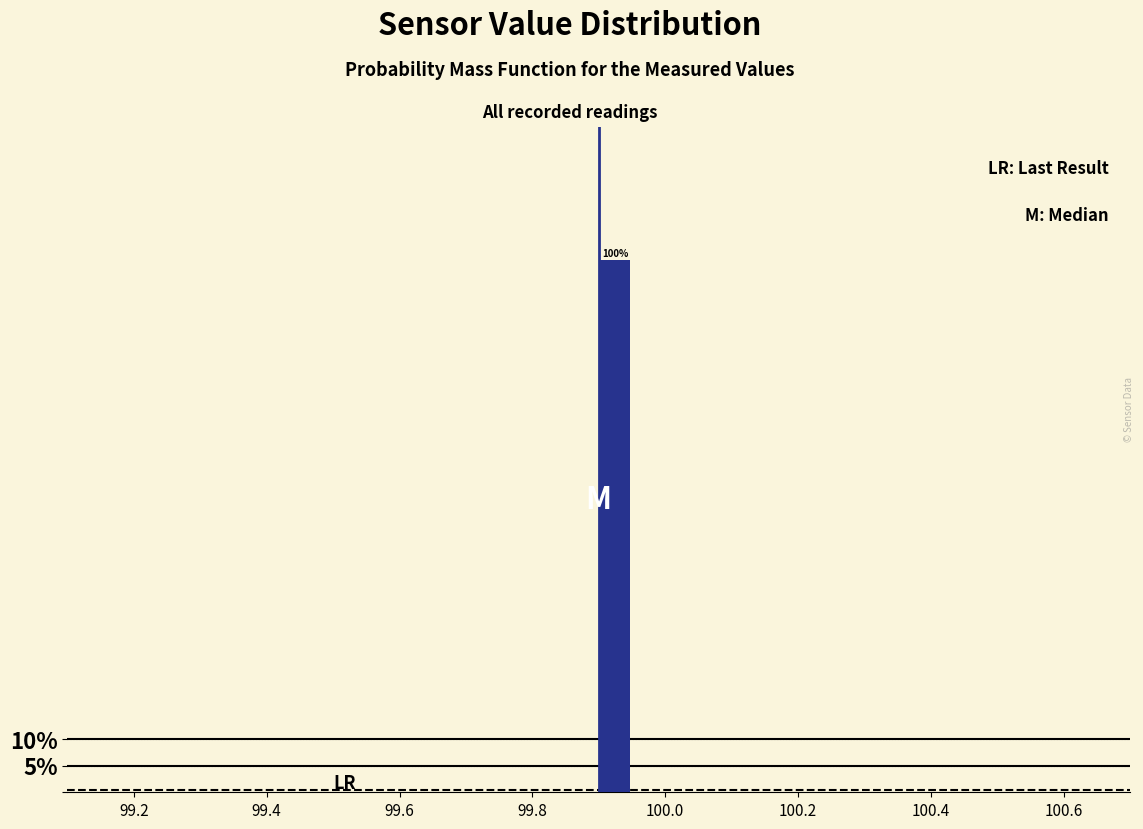

Around what value on the x-axis is the tallest bar? Give the approximate position of its centre, as read against the axis.

99.92